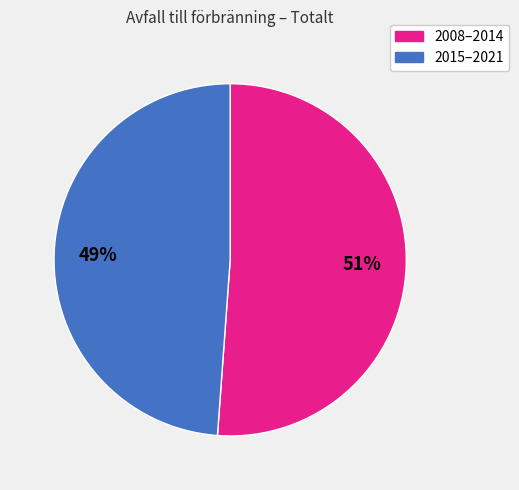

Does any single category account for the majority?

Yes